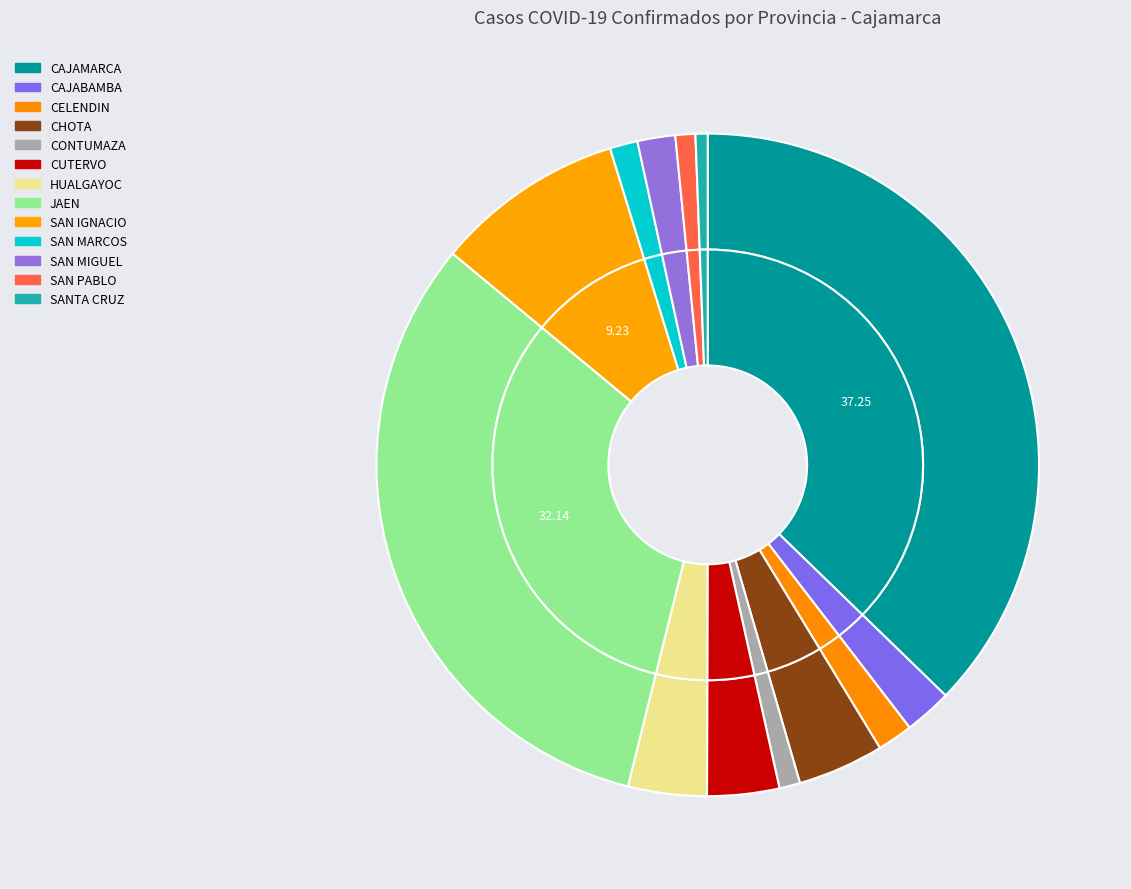

Do SAN MARCOS and HUALGAYOC together represent more than half of the pie?

No